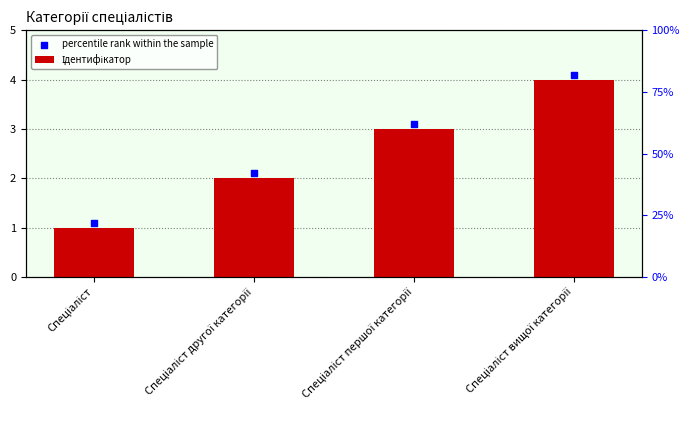

Which series contains the highest Y value?

percentile rank within the sample